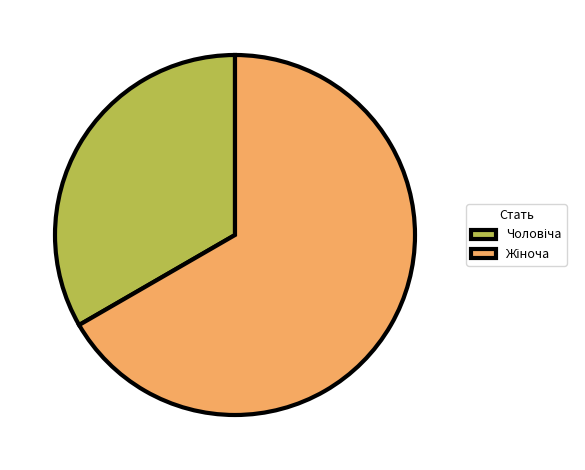

Does Жіноча account for over 50% of the chart?

Yes